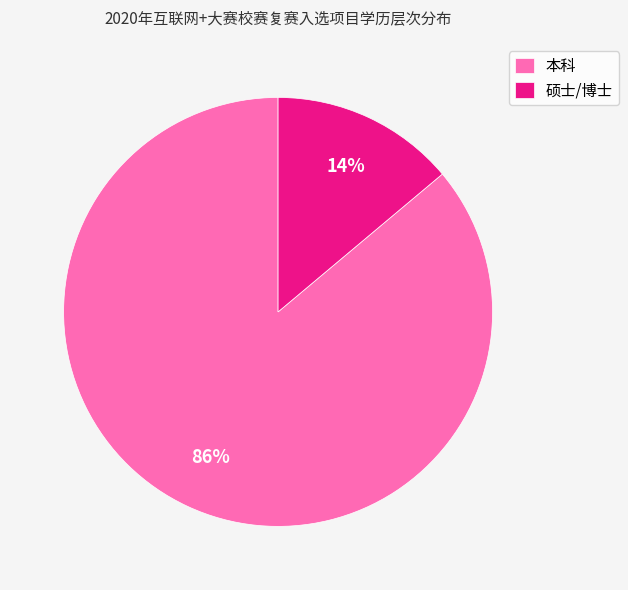

How many segments does this pie chart have?

2